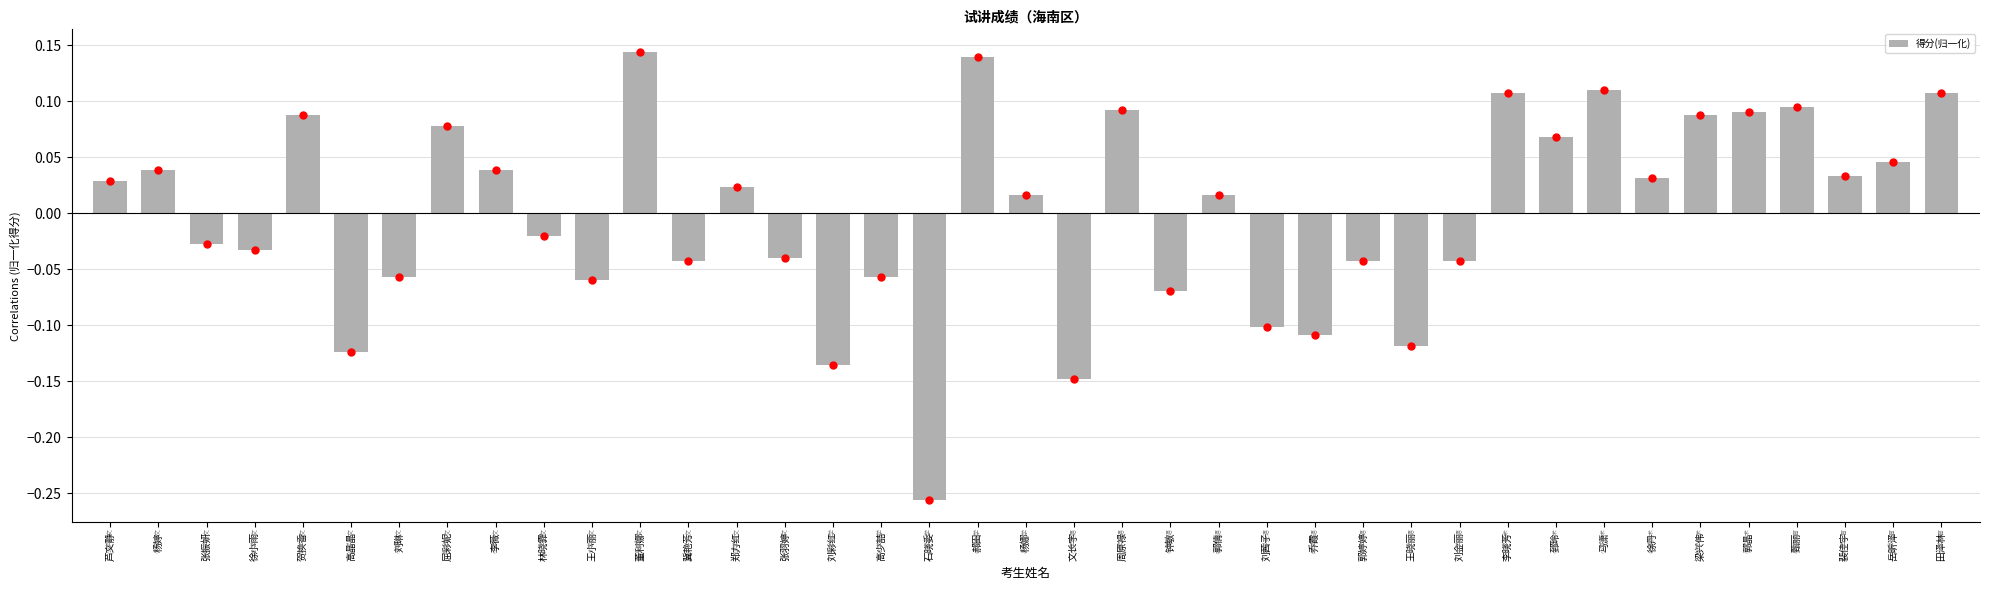

The chart shows a value of 0.2 at 马潇. True or false?

False